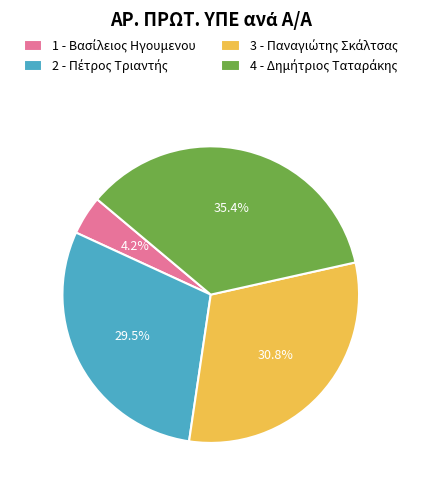

Is there any slice that represents more than half of the pie?

No